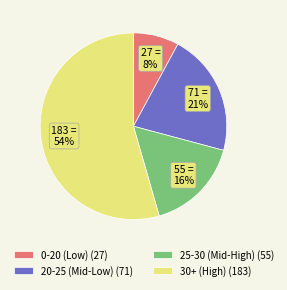

How many slices are in this pie chart?

4